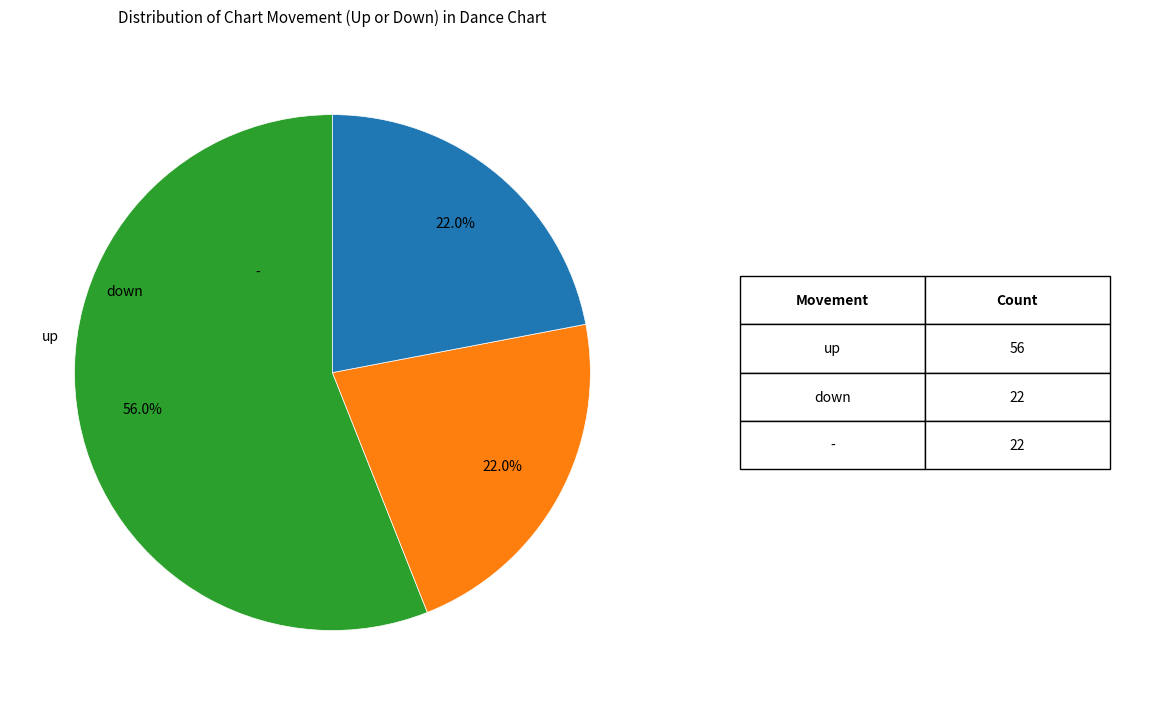

Is there a majority slice in this chart?

Yes